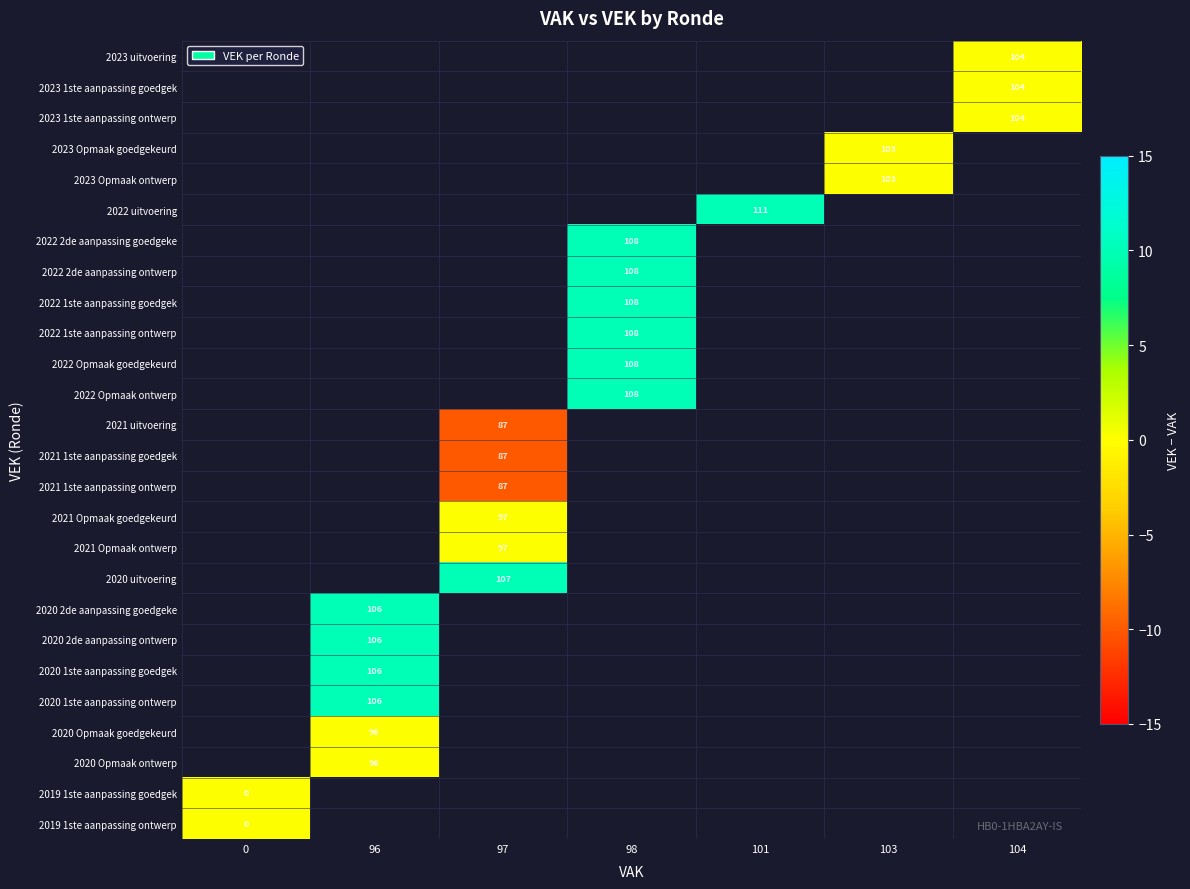

Count the number of data series in this chart.

26